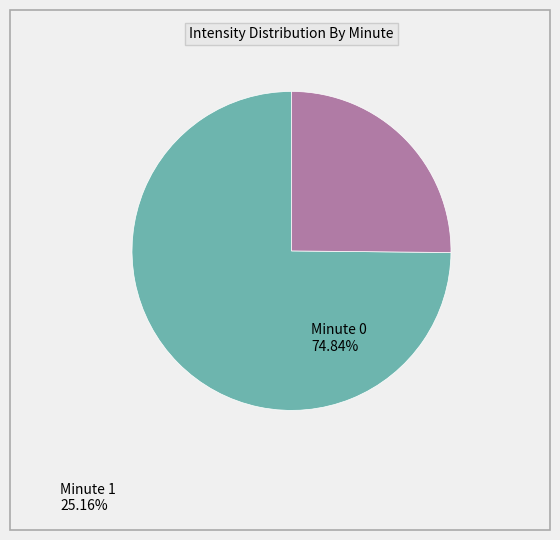

Is there a majority slice in this chart?

Yes